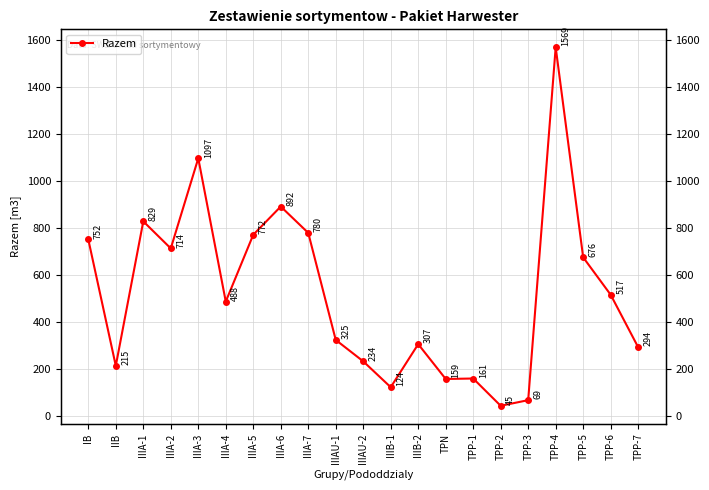

What is the sum of the values at TPN and IIB?

374